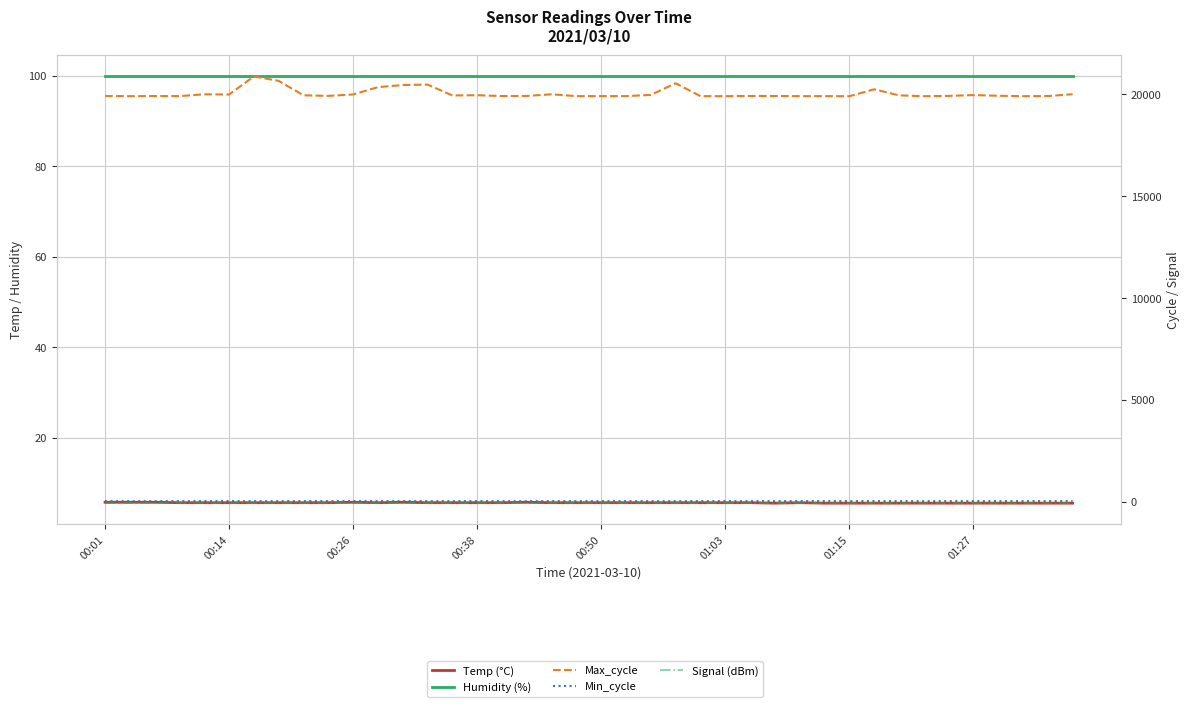

True or false: Humidity (%) and Min_cycle cross at least once.

False